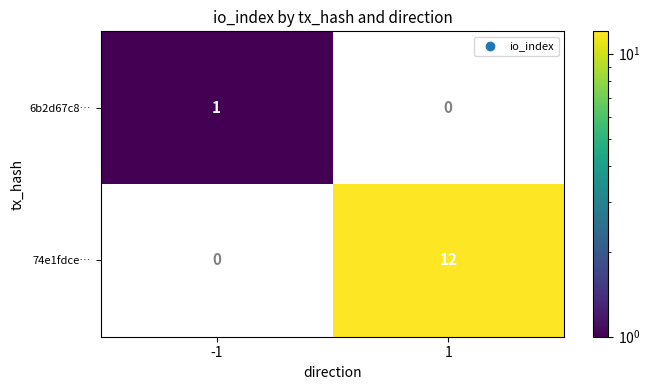

True or false: 6b2d67c8… has a value of 1 at -1.

True